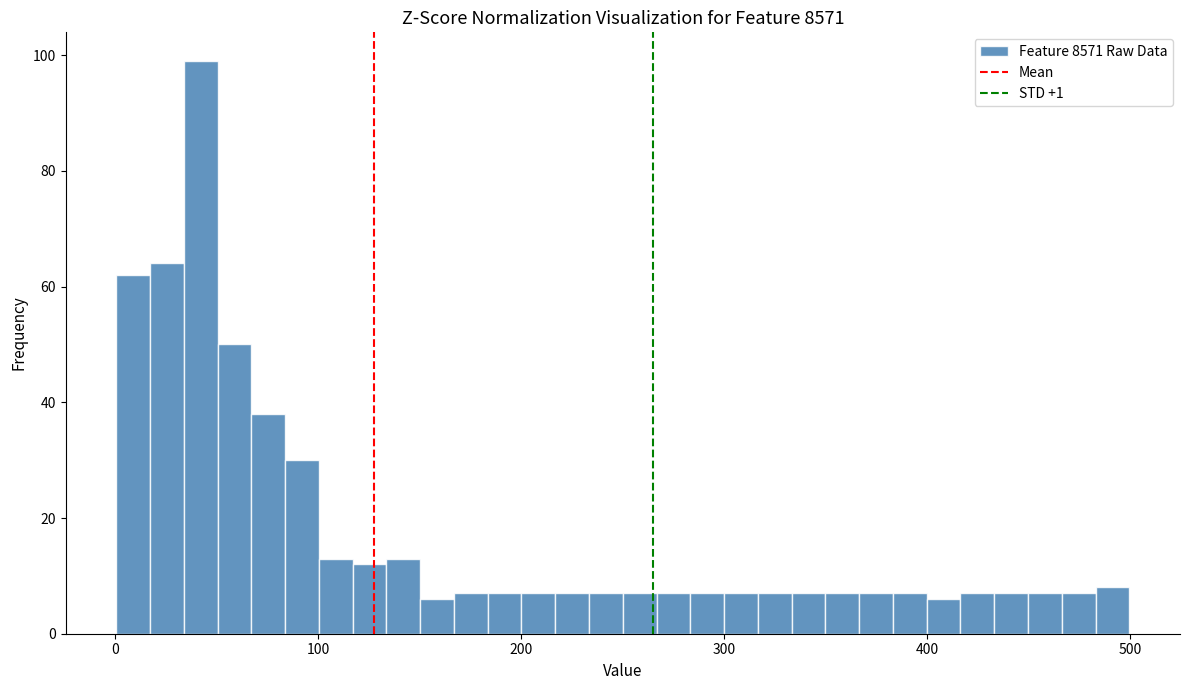

Read against the x-axis, roughly where is the centre of the tallest bar?

40